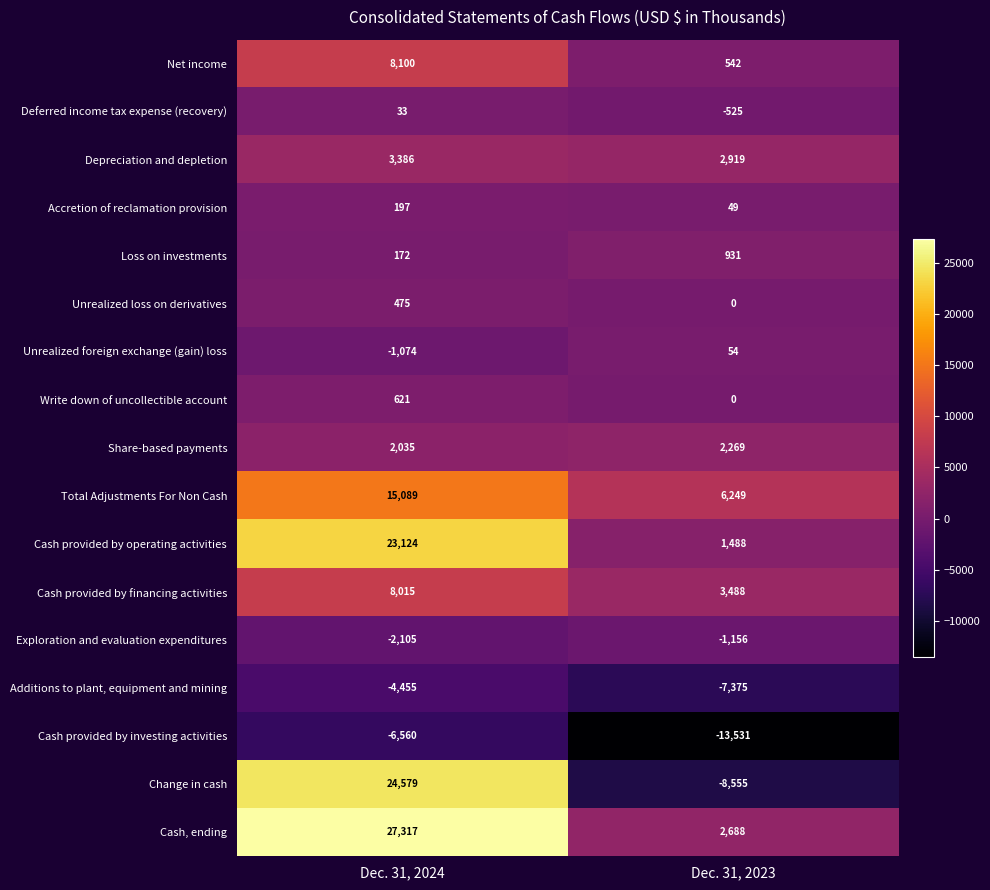

What is the sum of all Loss on investments values?

1103